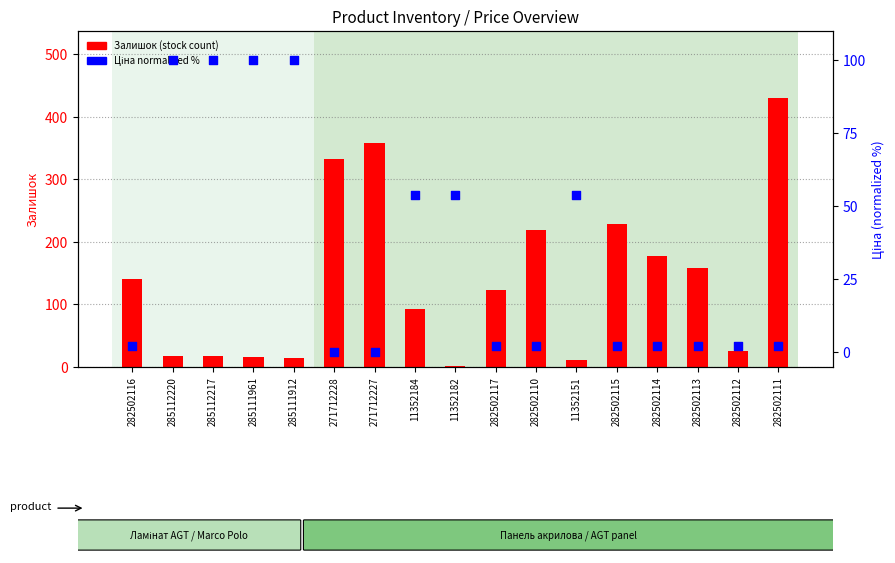

Is the value of Ціна (norm %) at 282502115 greater than the value of Залишок (stock count) at 282502114?

No